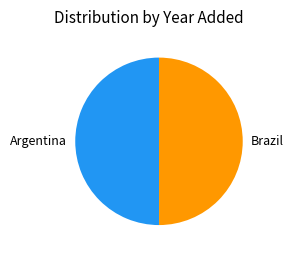

Is it true that Argentina is 60% of the pie?

False